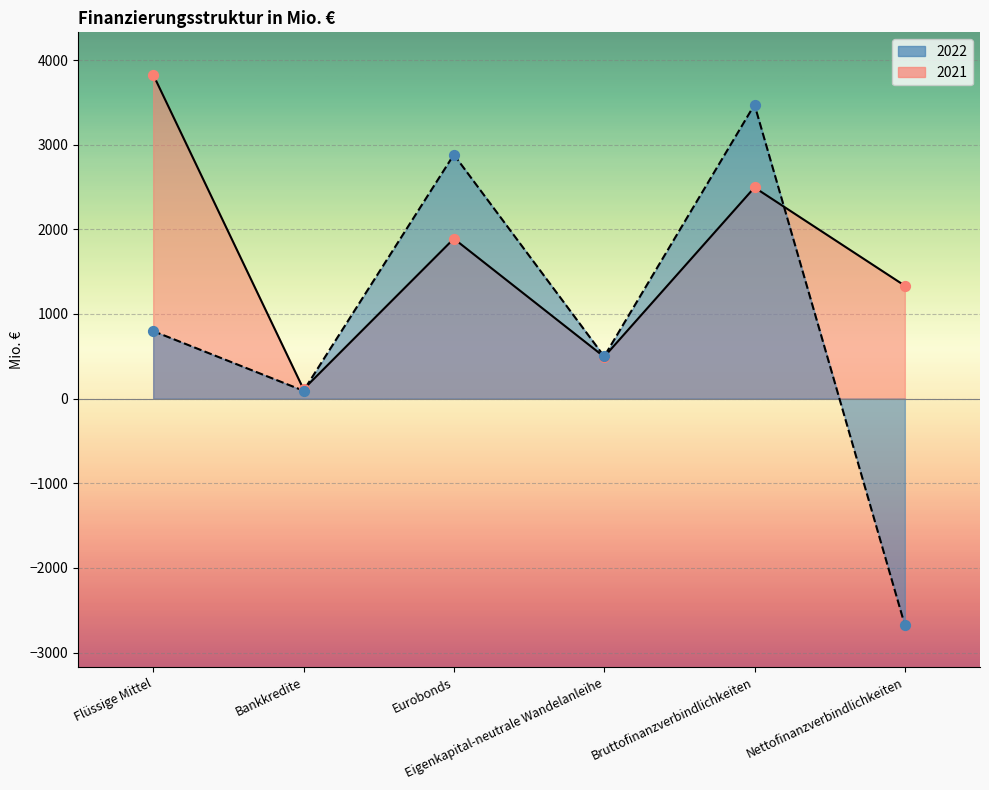

Which series contains the lowest Y value?

2022